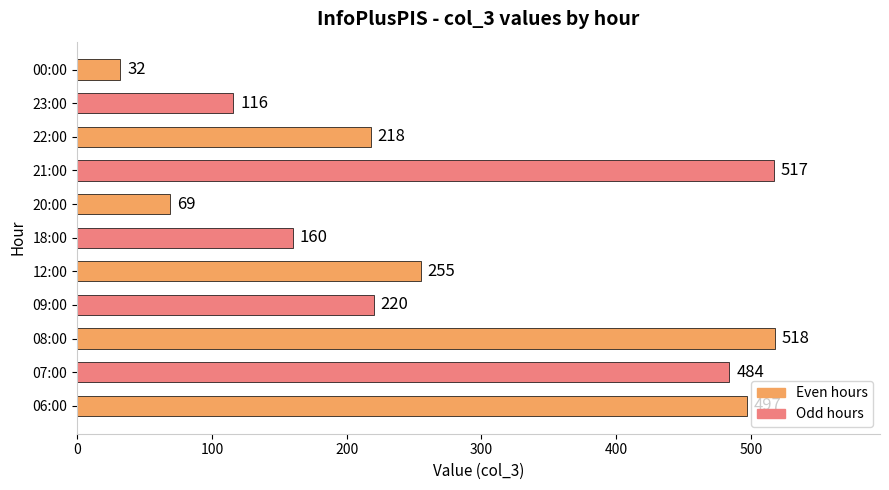

The chart shows a value of 255 at 12:00. True or false?

True